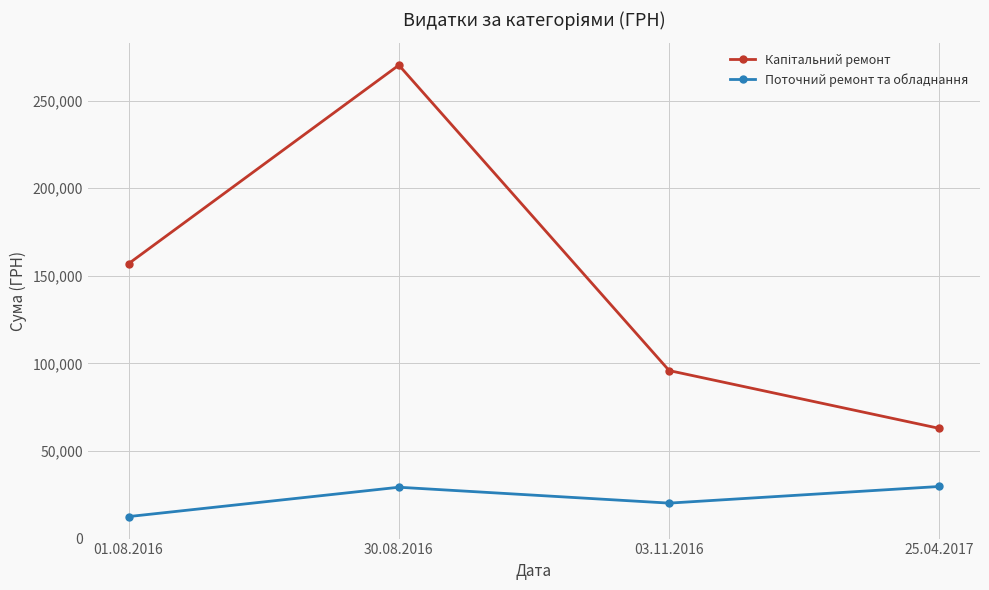

True or false: Поточний ремонт та обладнання has more than 0 points higher than both neighbors.

True